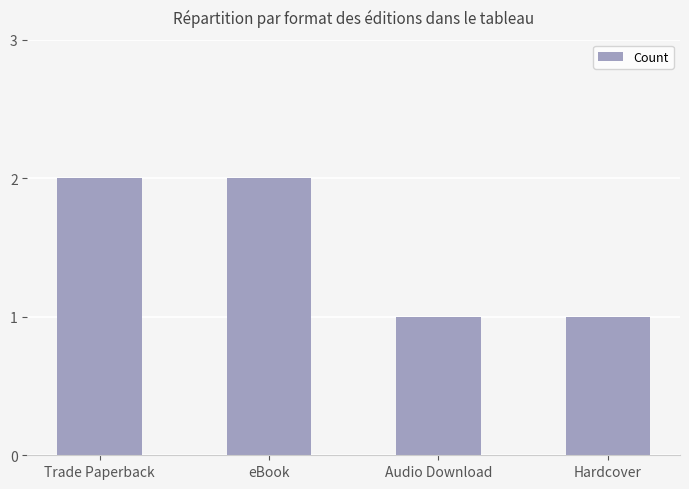

What is the value of the 2nd bar from the left?

2